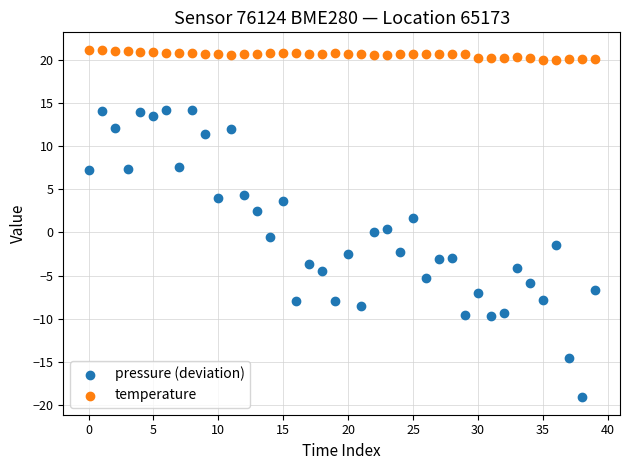

Which series has the widest spread of Y values?

pressure (deviation)